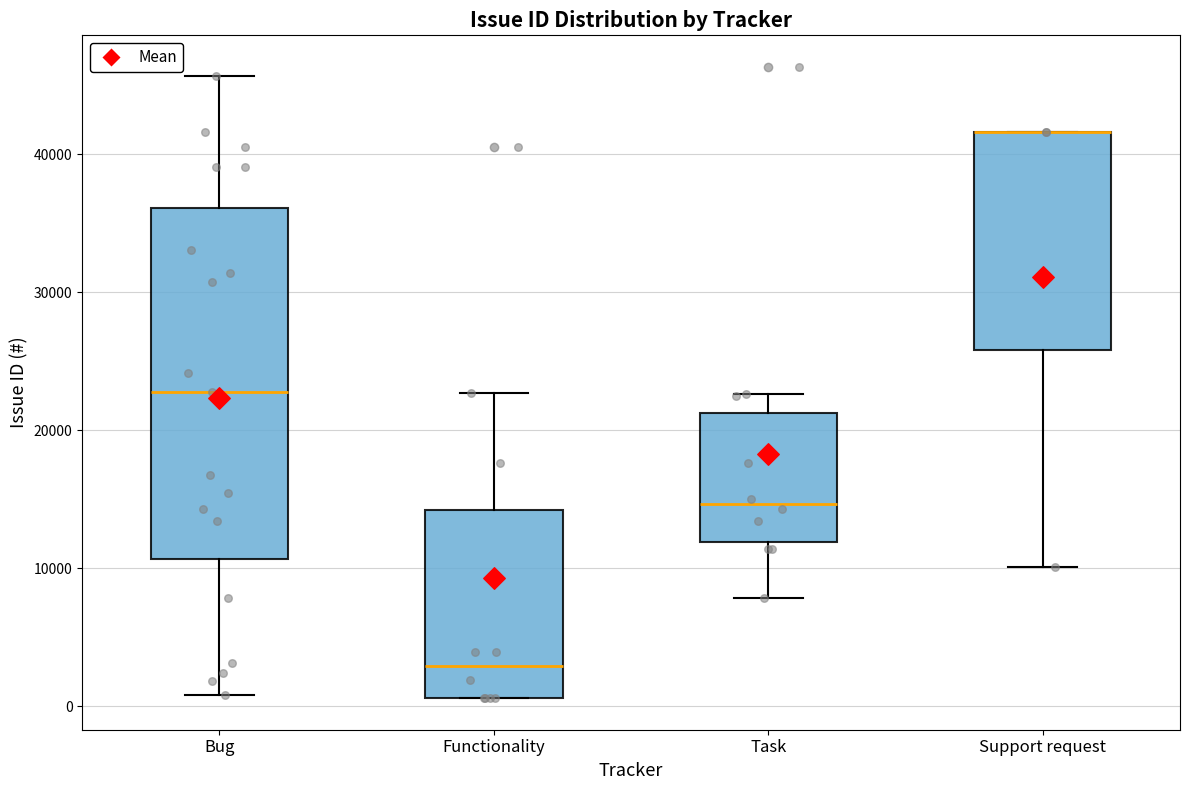

Where does the lower whisker of the box for Support request end on the y-axis? The values are not printed on the chart, so give them approximately, as read against the axis.

10000